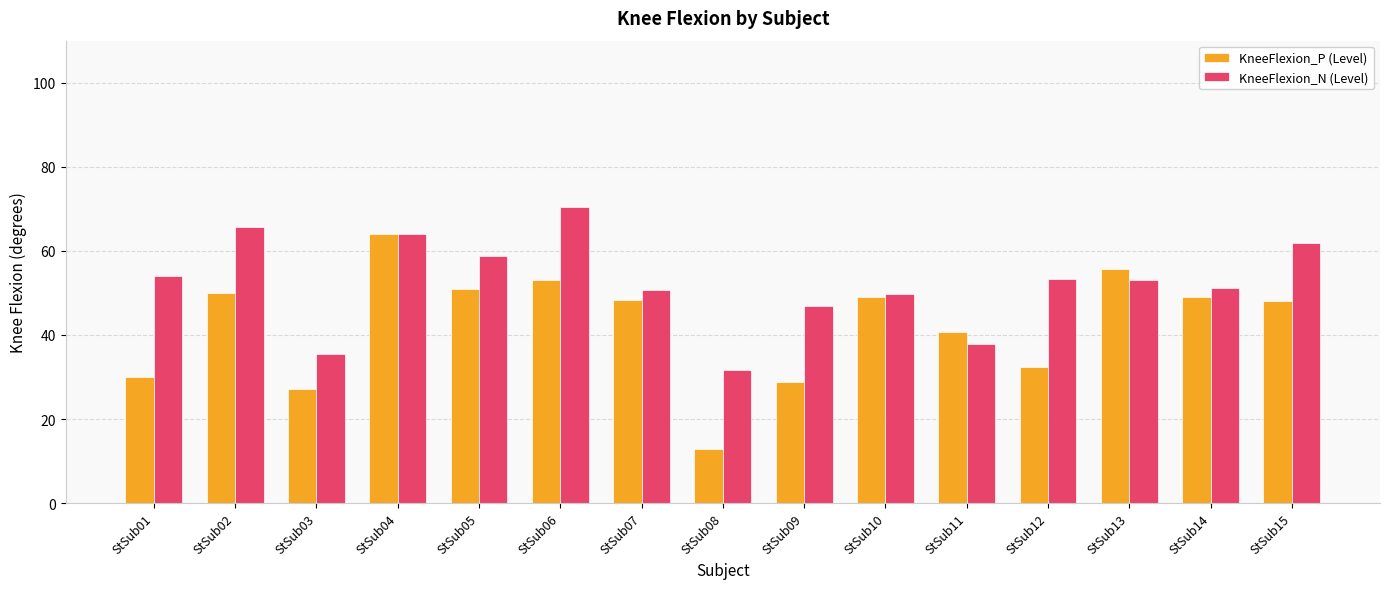

What is the total value across all series at StSub15?

109.9